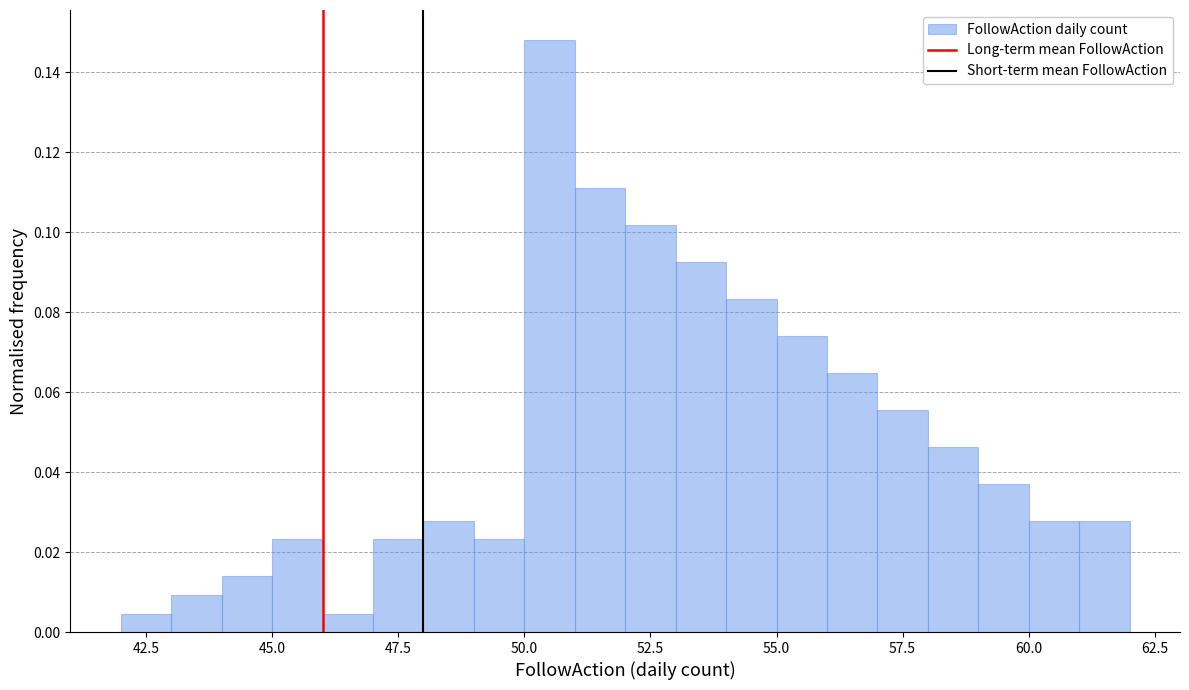

Around what value on the x-axis is the tallest bar? Give the approximate position of its centre, as read against the axis.

50.5